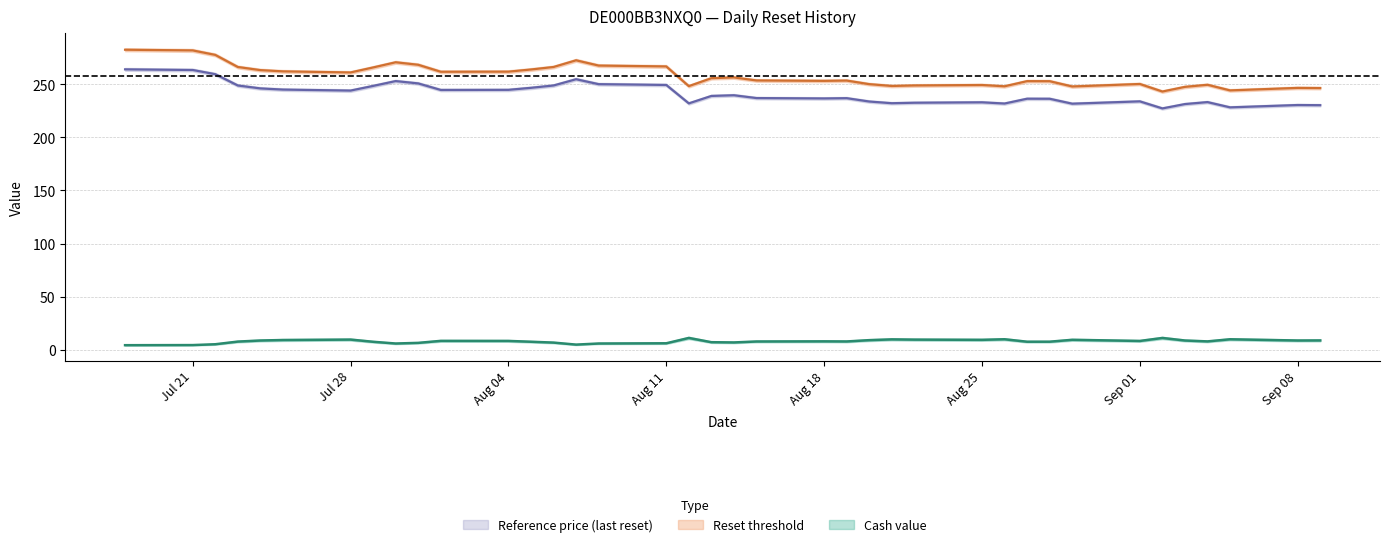

True or false: Reset threshold and Cash value cross at least once.

False